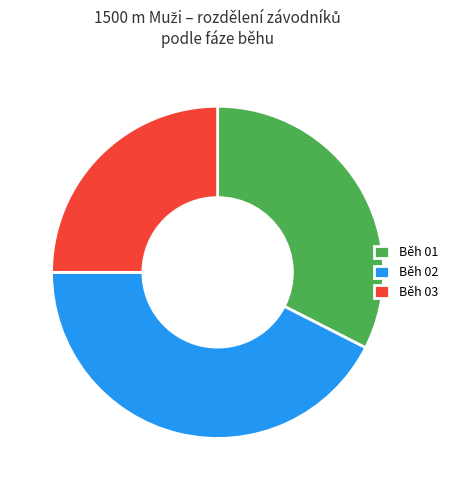

Count the number of slices in the pie.

3